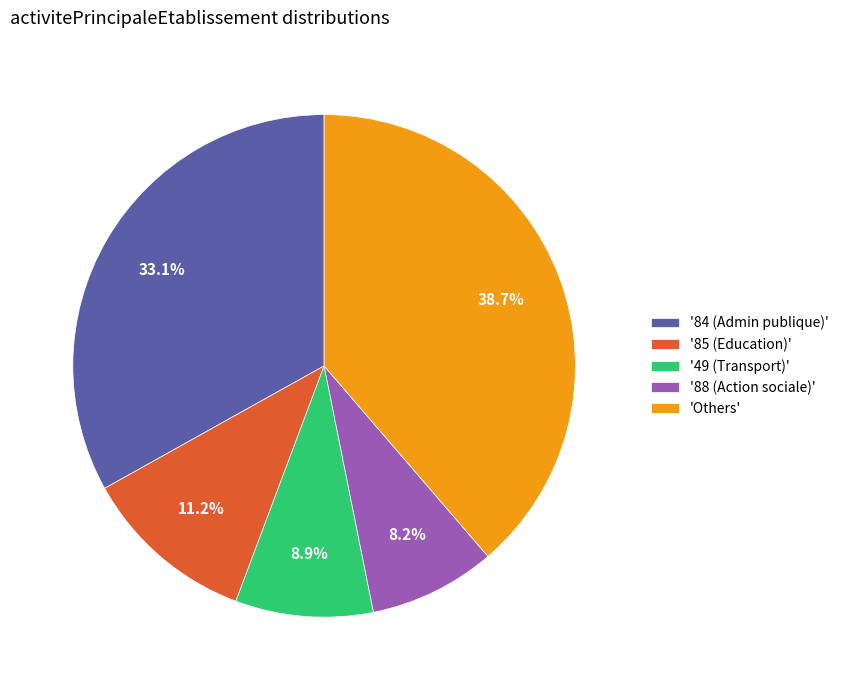

Combined, do '88 (Action sociale)' and '85 (Education)' account for over 50%?

No